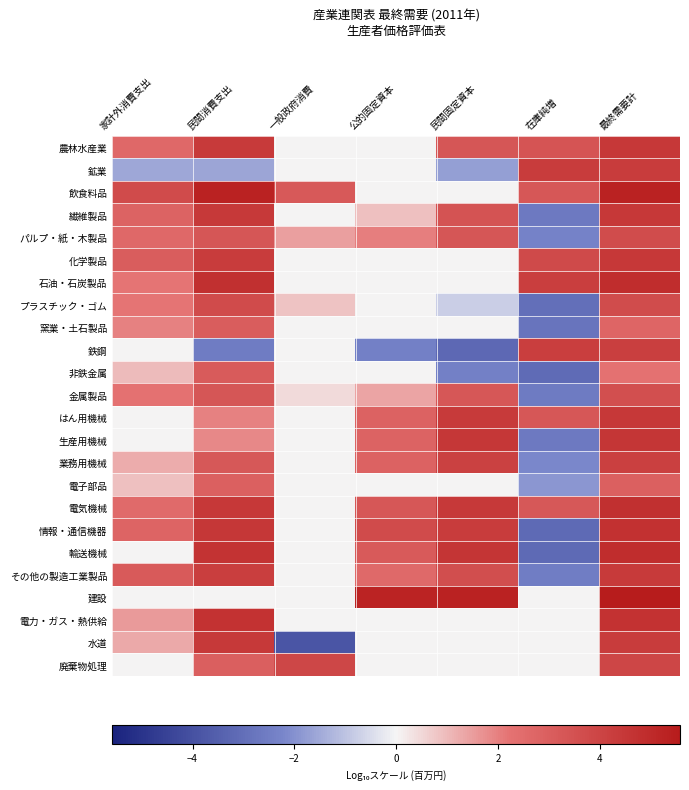

At which category is the sum across all series the highest?

最終需要計